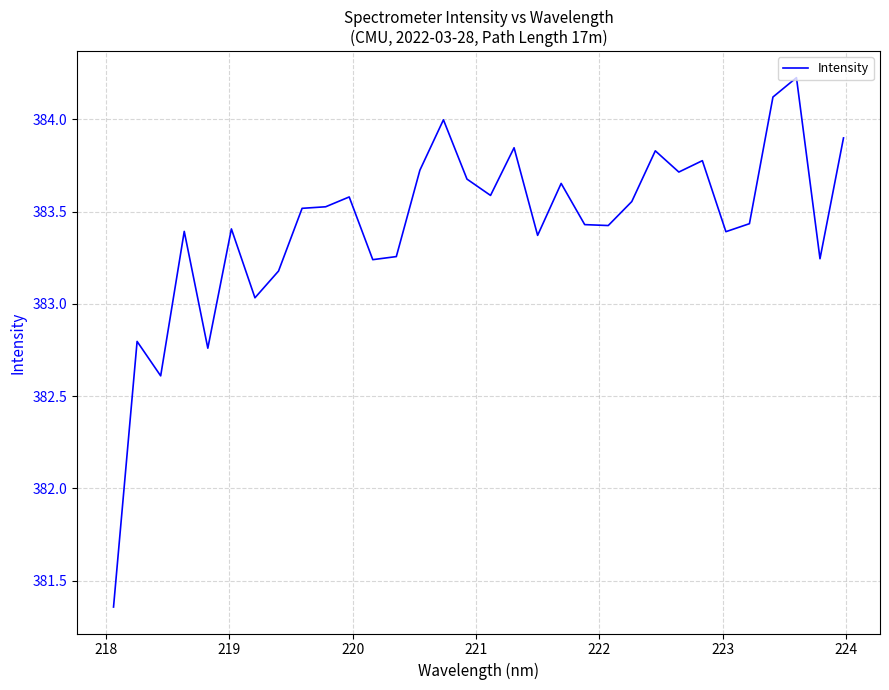

Count the number of values greater than 383.

28